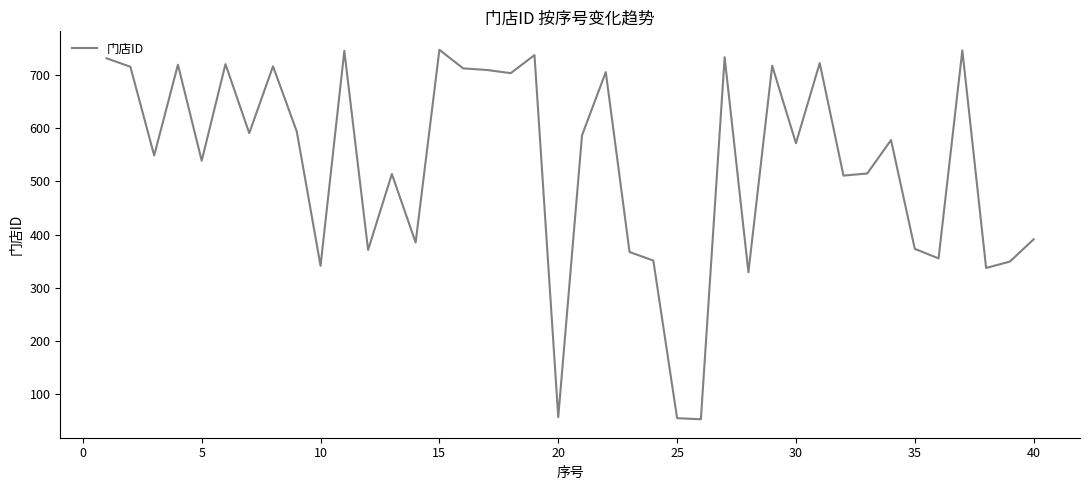

What is the greatest value displayed?

748